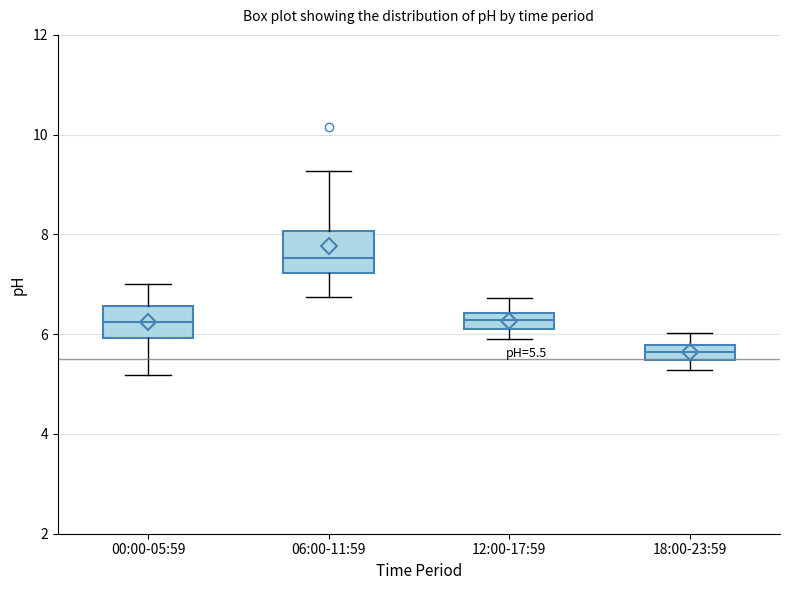

Which box has the highest median line?

06:00-11:59